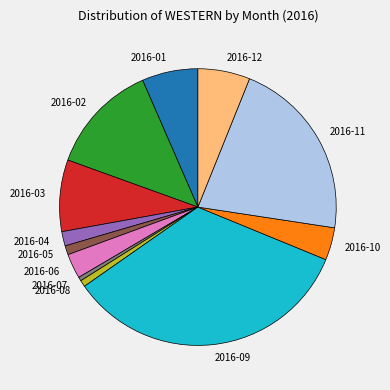

Which has a higher value, 2016-04 or 2016-10?

2016-10